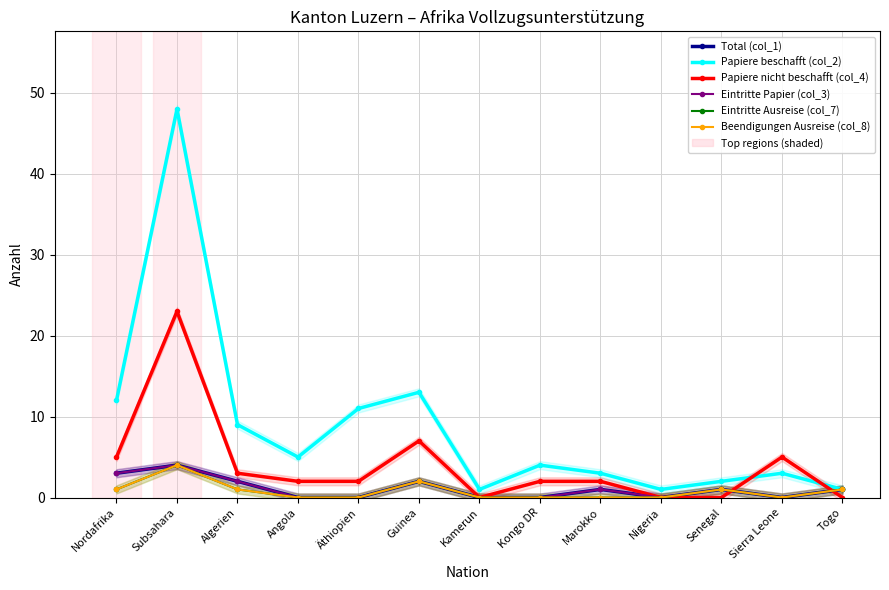

Reading right to left, extract all data points from this chart.

Total (col_1): Togo=1	Sierra Leone=0	Senegal=1	Nigeria=0	Marokko=1	Kongo DR=0	Kamerun=0	Guinea=2	Äthiopien=0	Angola=0	Algerien=2	Subsahara=4	Nordafrika=3
Papiere beschafft (col_2): Togo=1	Sierra Leone=3	Senegal=2	Nigeria=1	Marokko=3	Kongo DR=4	Kamerun=1	Guinea=13	Äthiopien=11	Angola=5	Algerien=9	Subsahara=48	Nordafrika=12
Papiere nicht beschafft (col_4): Togo=0	Sierra Leone=5	Senegal=0	Nigeria=0	Marokko=2	Kongo DR=2	Kamerun=0	Guinea=7	Äthiopien=2	Angola=2	Algerien=3	Subsahara=23	Nordafrika=5
Eintritte Papier (col_3): Togo=1	Sierra Leone=0	Senegal=1	Nigeria=0	Marokko=1	Kongo DR=0	Kamerun=0	Guinea=2	Äthiopien=0	Angola=0	Algerien=2	Subsahara=4	Nordafrika=3
Eintritte Ausreise (col_7): Togo=1	Sierra Leone=0	Senegal=1	Nigeria=0	Marokko=0	Kongo DR=0	Kamerun=0	Guinea=2	Äthiopien=0	Angola=0	Algerien=1	Subsahara=4	Nordafrika=1
Beendigungen Ausreise (col_8): Togo=1	Sierra Leone=0	Senegal=1	Nigeria=0	Marokko=0	Kongo DR=0	Kamerun=0	Guinea=2	Äthiopien=0	Angola=0	Algerien=1	Subsahara=4	Nordafrika=1